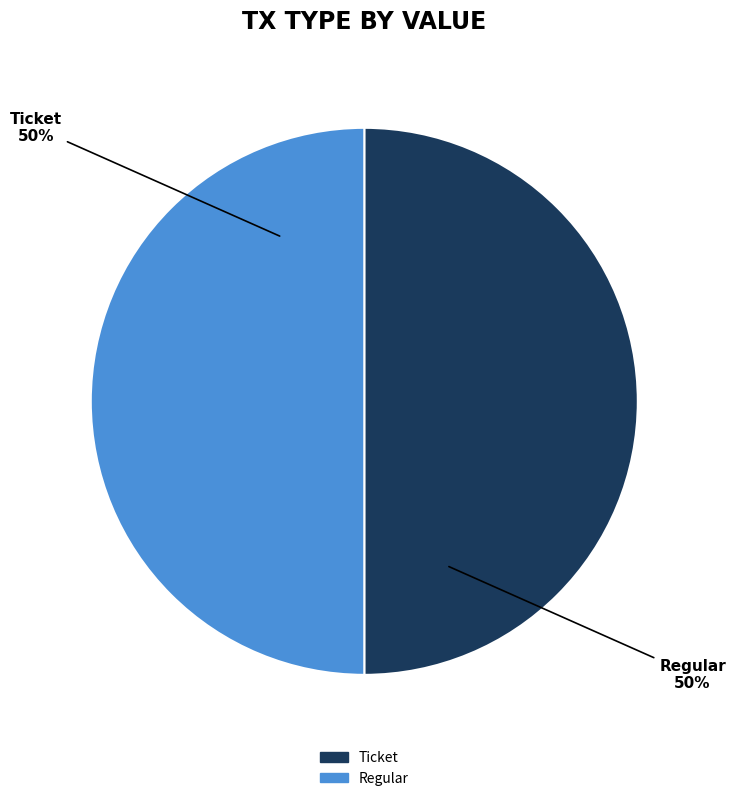

To the nearest percent, what is the combined percentage of Regular and Ticket?

100%